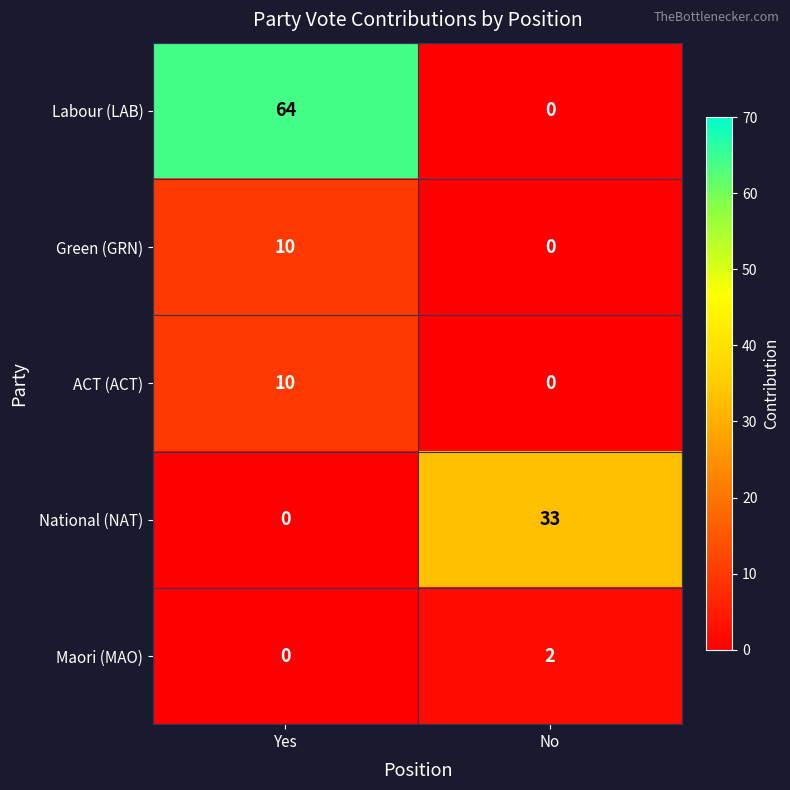

Count the number of categories in the chart.

2